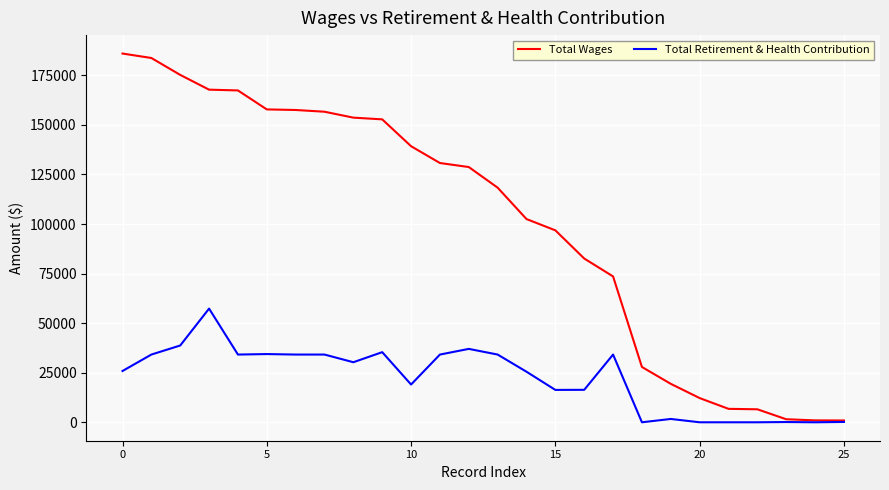

Which series has the largest total across all categories?

Total Wages